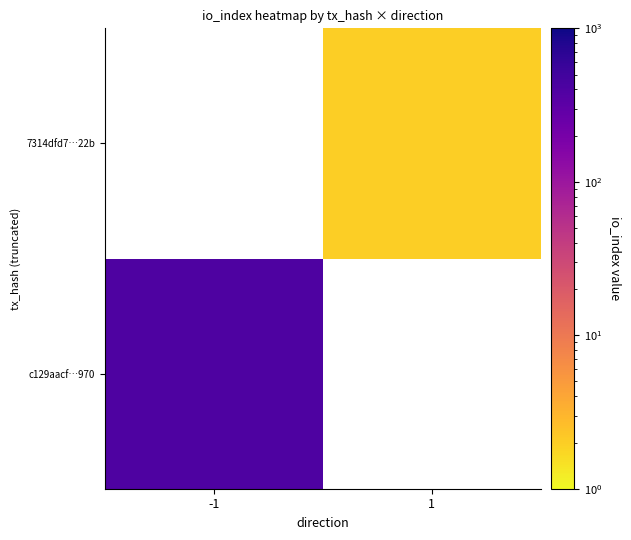

Is it true that c129aacf…970 equals 406.0 at -1?

True